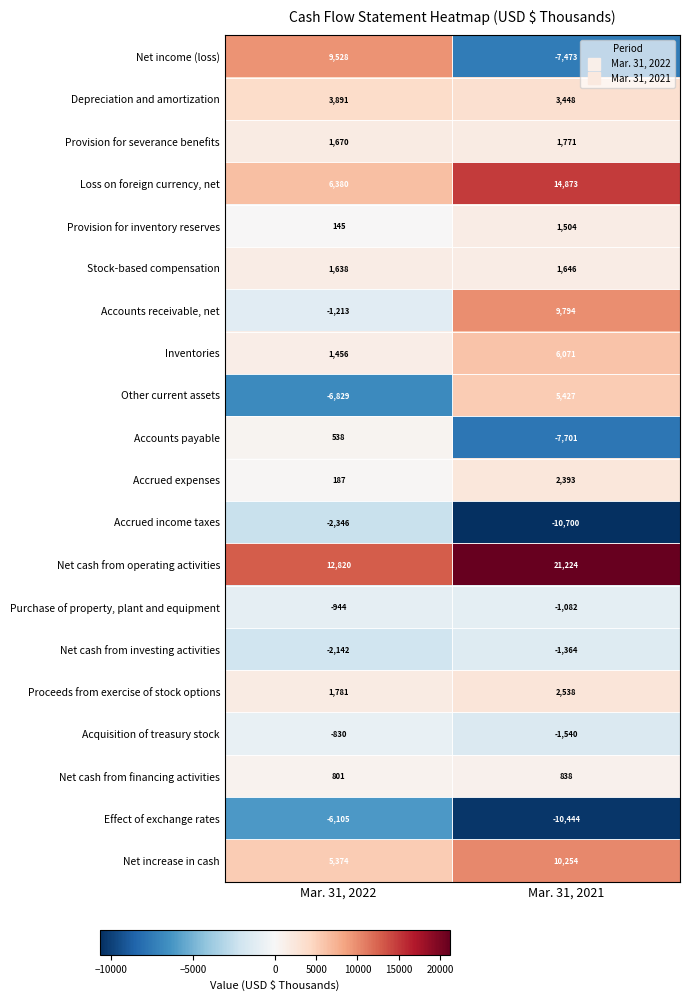

Rank the series by their maximum value, from highest to lowest.

Net cash from operating activities, Loss on foreign currency, net, Net increase in cash, Accounts receivable, net, Net income (loss), Inventories, Other current assets, Depreciation and amortization, Proceeds from exercise of stock options, Accrued expenses, Provision for severance benefits, Stock-based compensation, Provision for inventory reserves, Net cash from financing activities, Accounts payable, Acquisition of treasury stock, Purchase of property, plant and equipment, Net cash from investing activities, Accrued income taxes, Effect of exchange rates